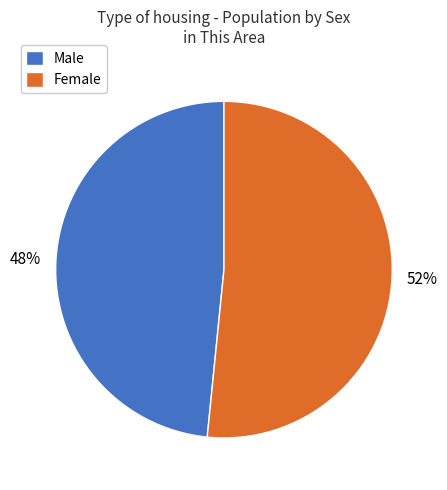

Count the number of slices in the pie.

2